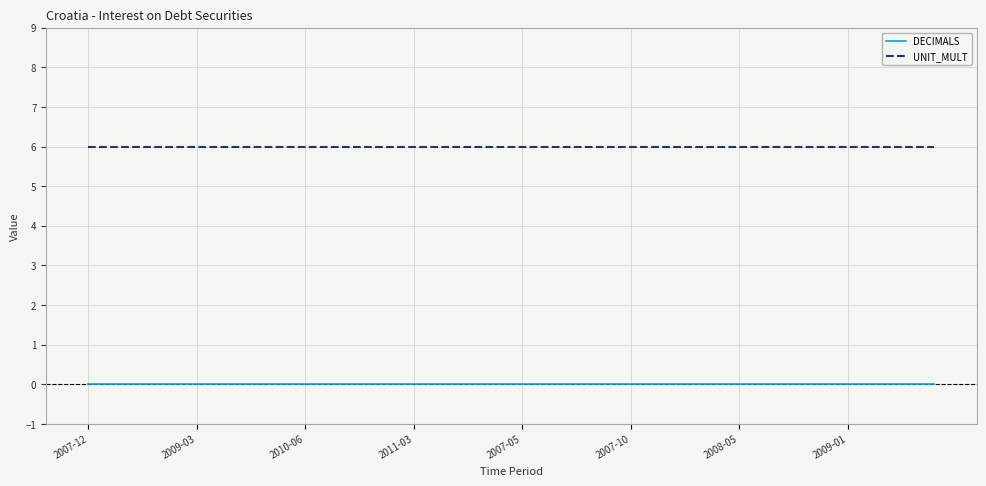

True or false: UNIT_MULT and DECIMALS cross at least once.

False